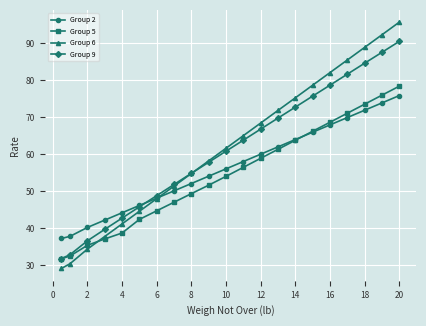

Which series has the largest range (max minus min)?

Group 6